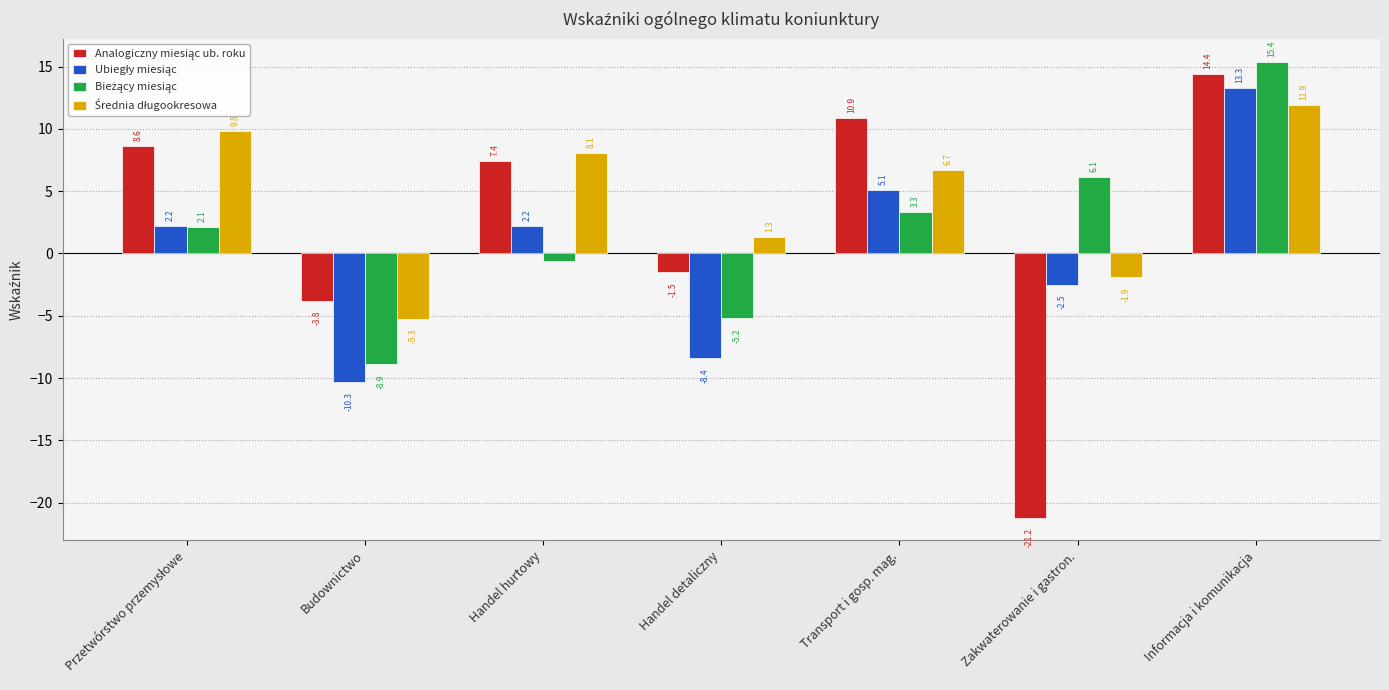

Which label corresponds to the smallest value in the chart?

Zakwaterowanie i gastron.